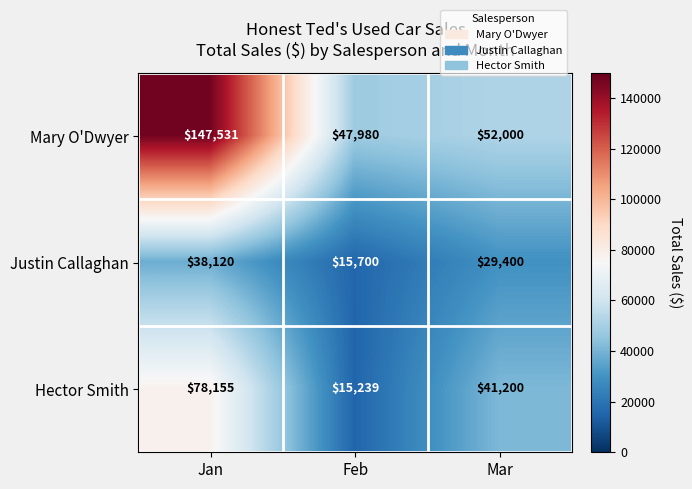

How many distinct data groups are displayed?

3